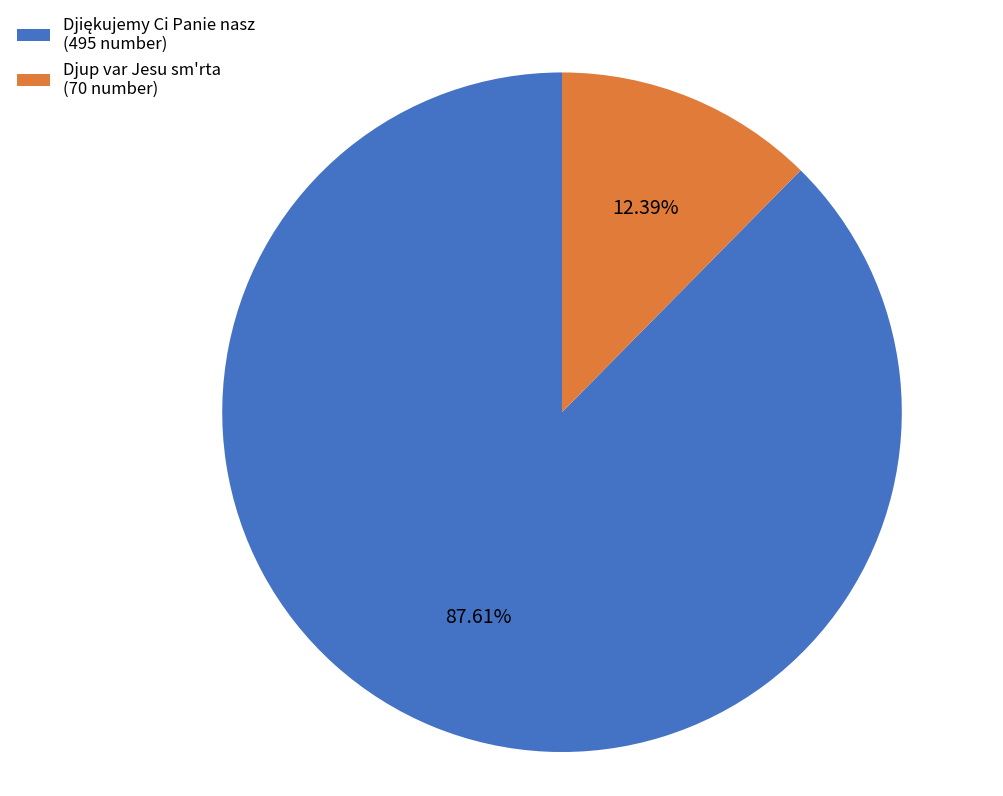

True or false: Djup var Jesu sm'rta accounts for 23% of the total.

False